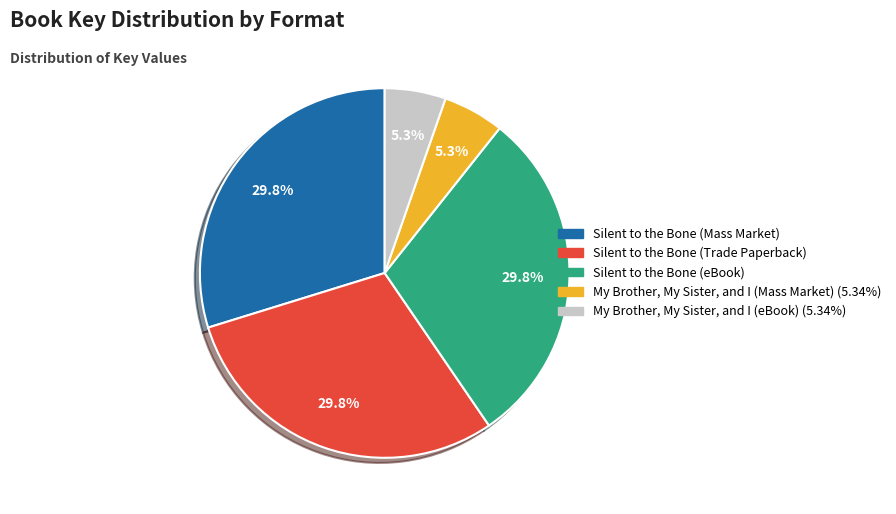

Does My Brother, My Sister, and I (eBook) account for over 50% of the chart?

No